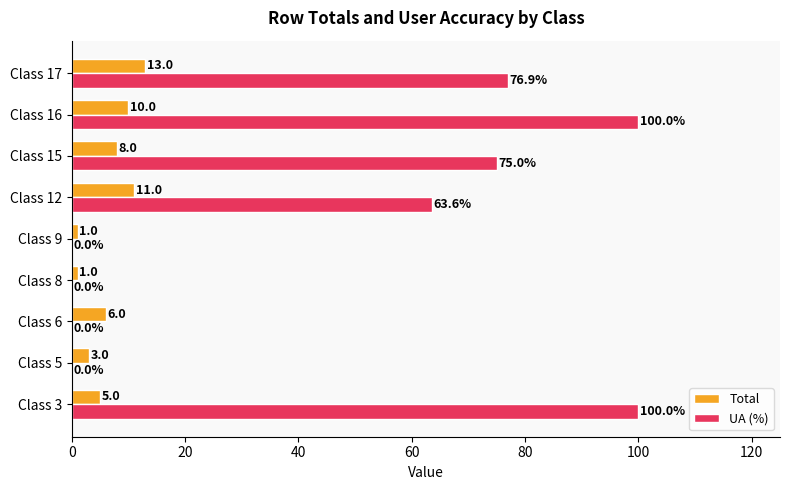

Count the number of data series in this chart.

2